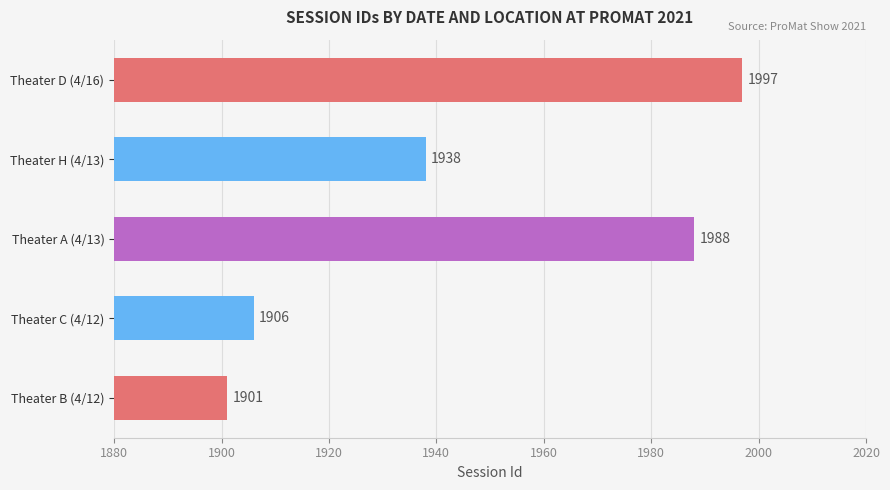

True or false: the data shows 2671 at Theater B (4/12).

False